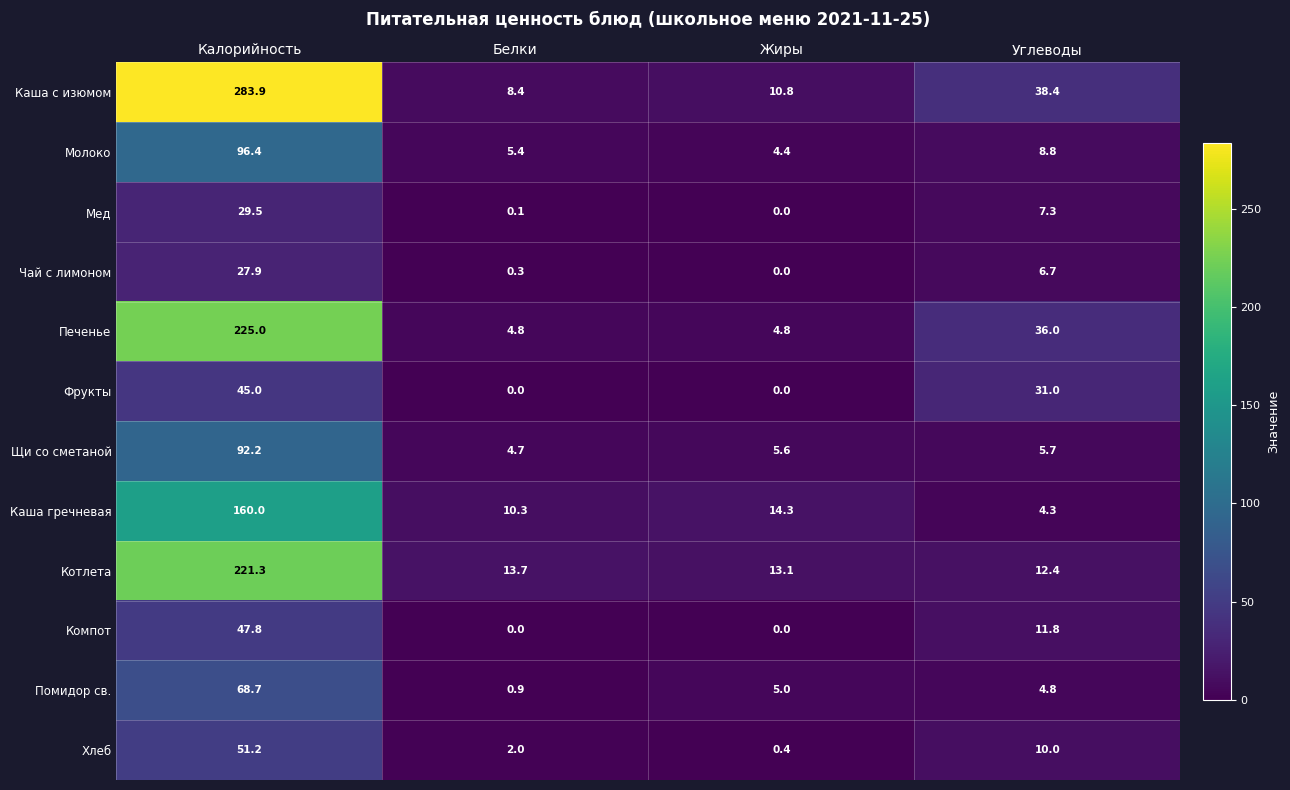

Between Калорийность and Белки, which series saw the biggest shift?

Каша с изюмом